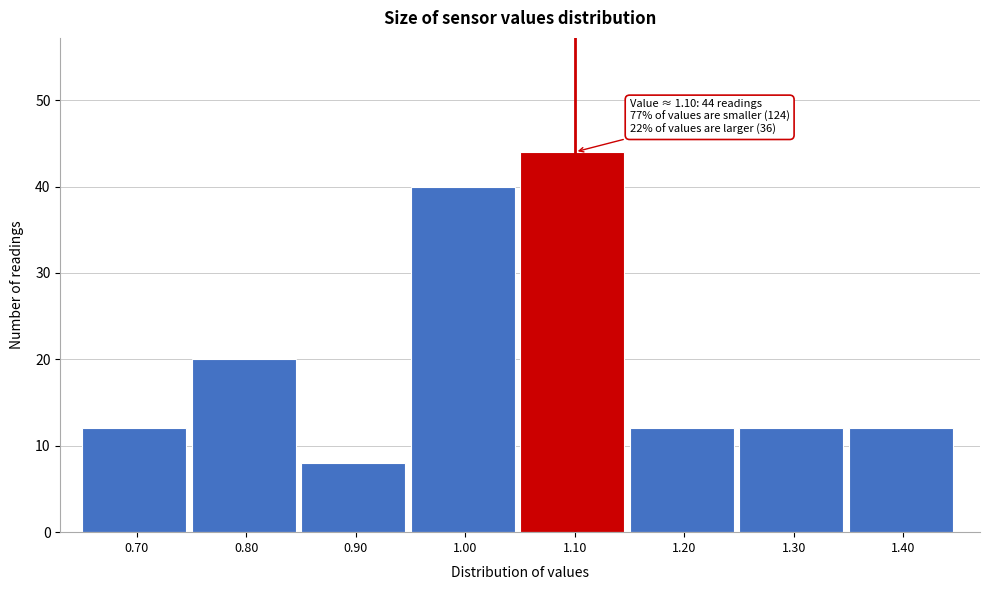

Over which range of the x-axis is the bar tallest?

1.05 to 1.15